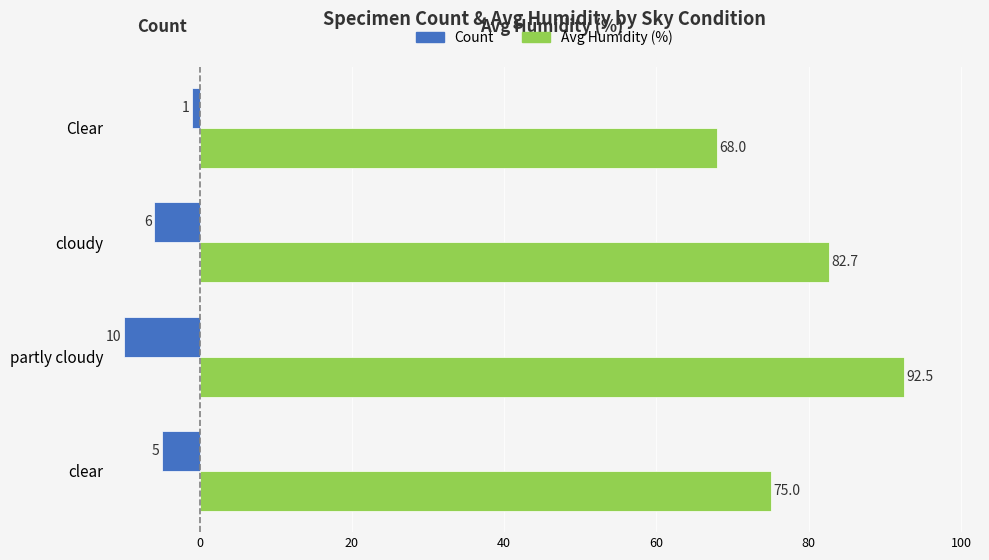

Which series has the largest total across all categories?

Avg Humidity (%)